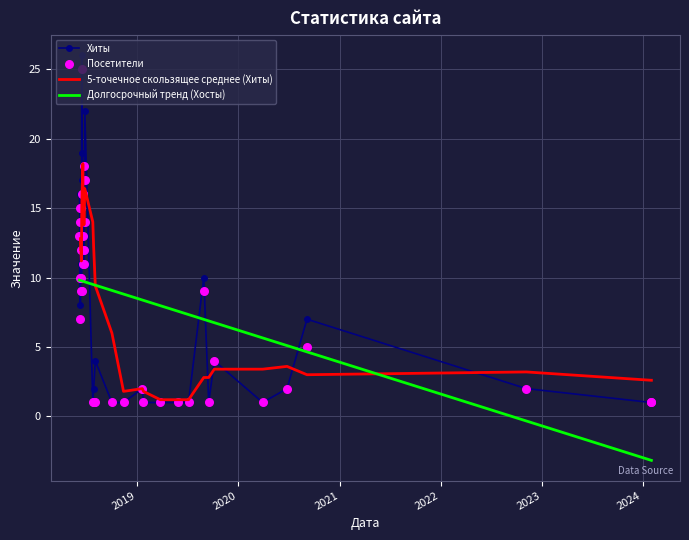

What is the highest value of the Хиты series?

26